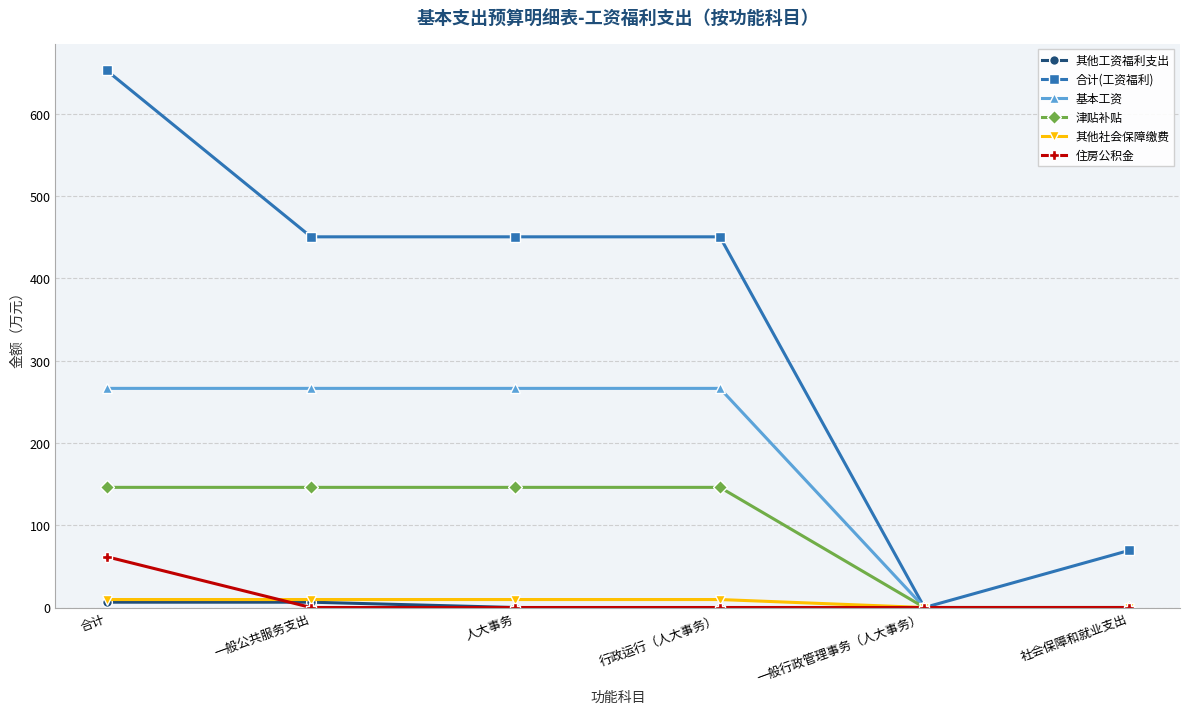

What is the sum of the 津贴补贴 values at 合计 and 一般行政管理事务（人大事务）?

146.1